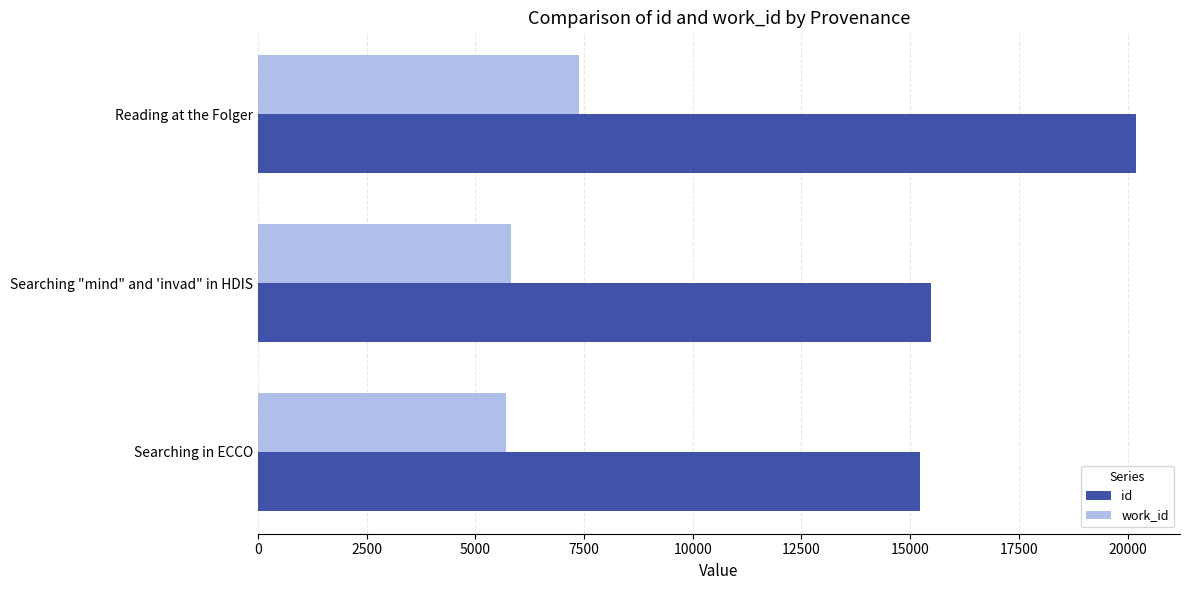

At how many categories does at least one series exceed 15686?

1